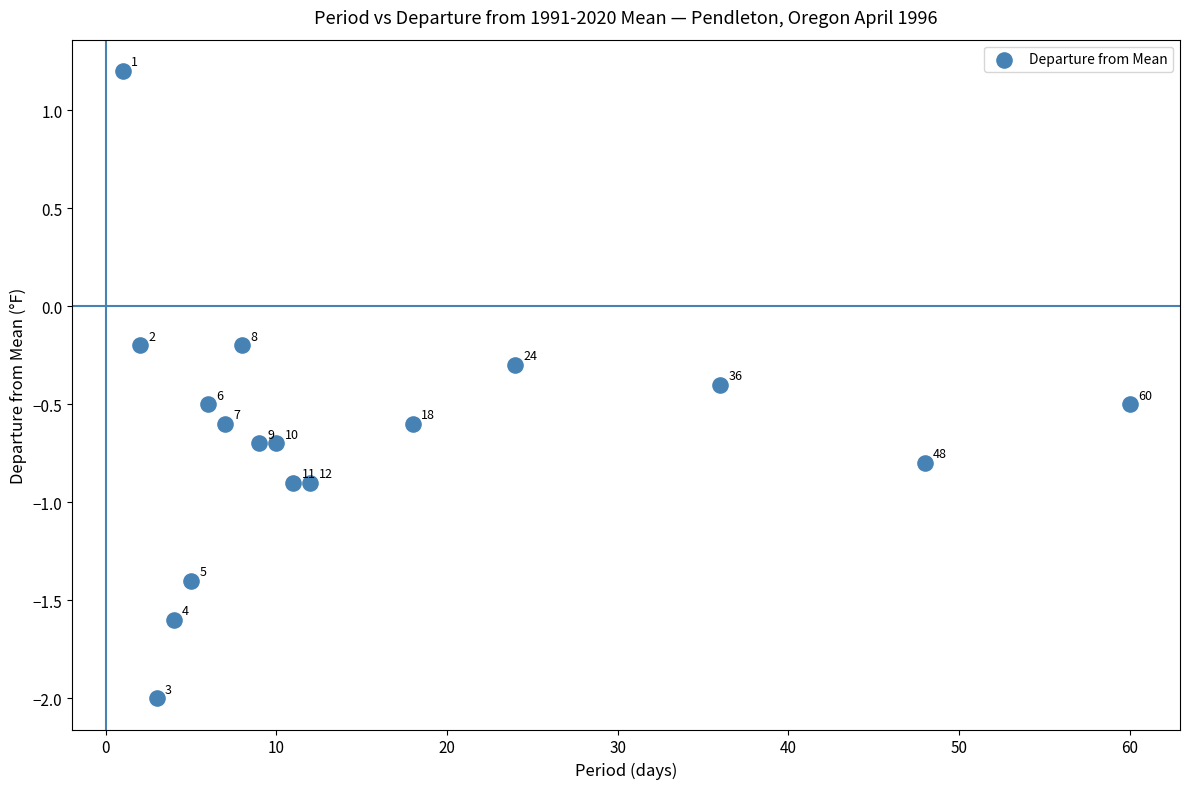

What is the range of X values (max minus min)?

59.0